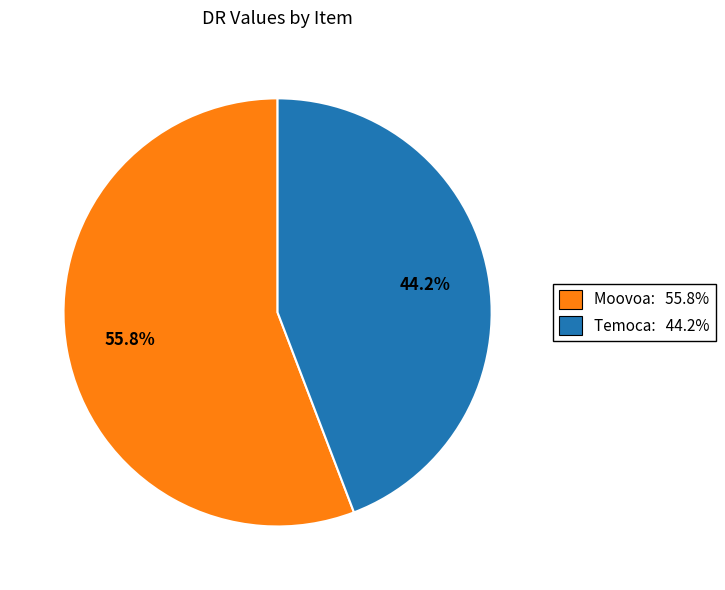

Which has a higher value, Temoca: 44.2% or Moovoa: 55.8%?

Moovoa: 55.8%